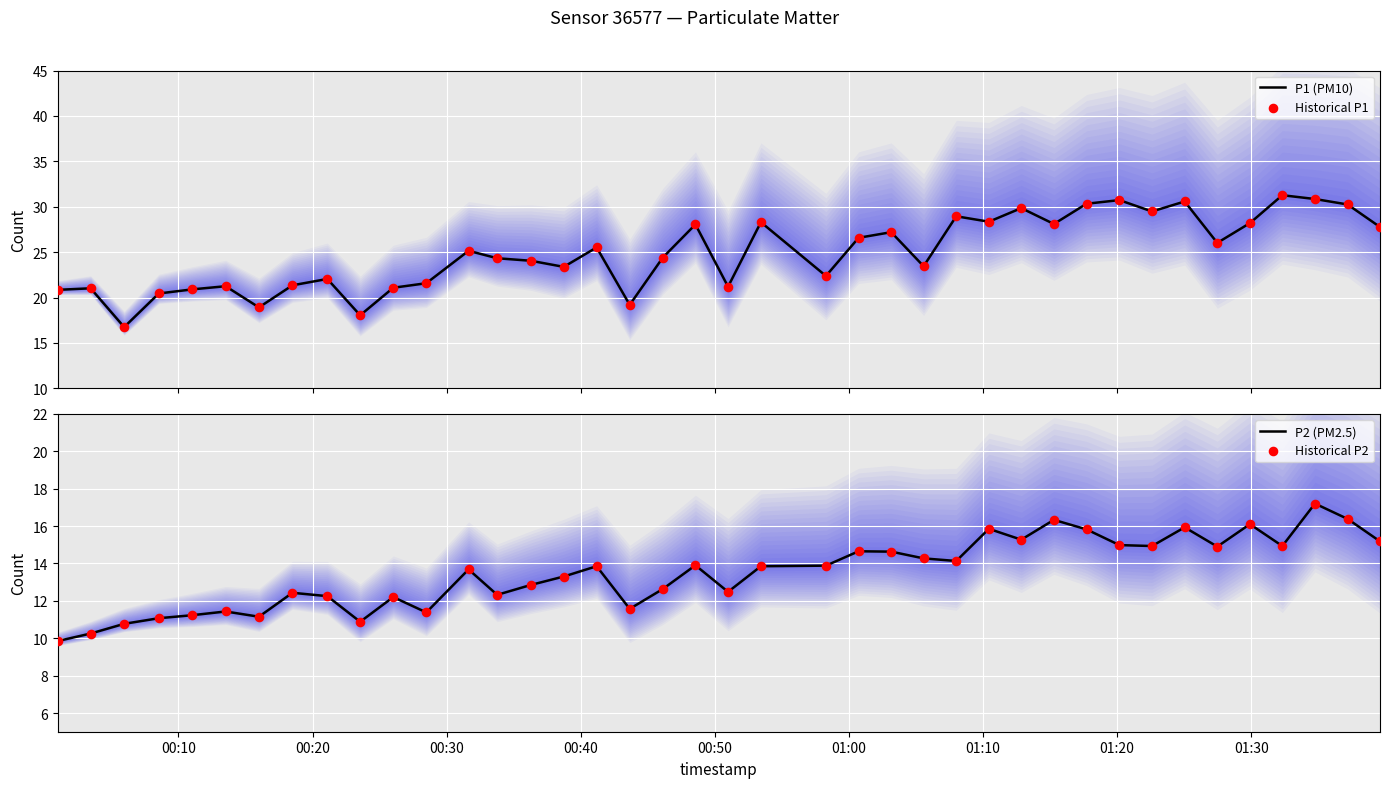

Which series reaches the minimum Y coordinate?

P2 (PM2.5)